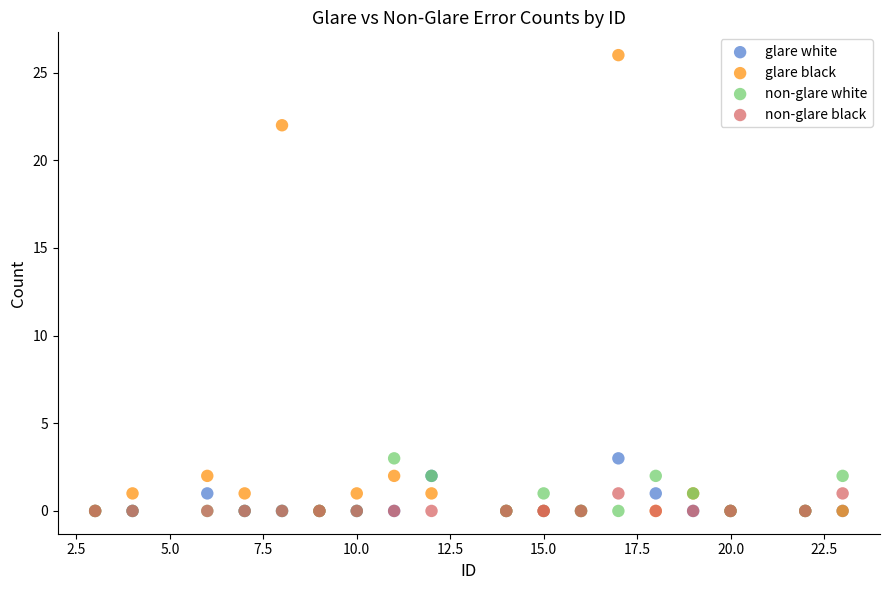

Which series has the largest Y range (max minus min)?

glare black